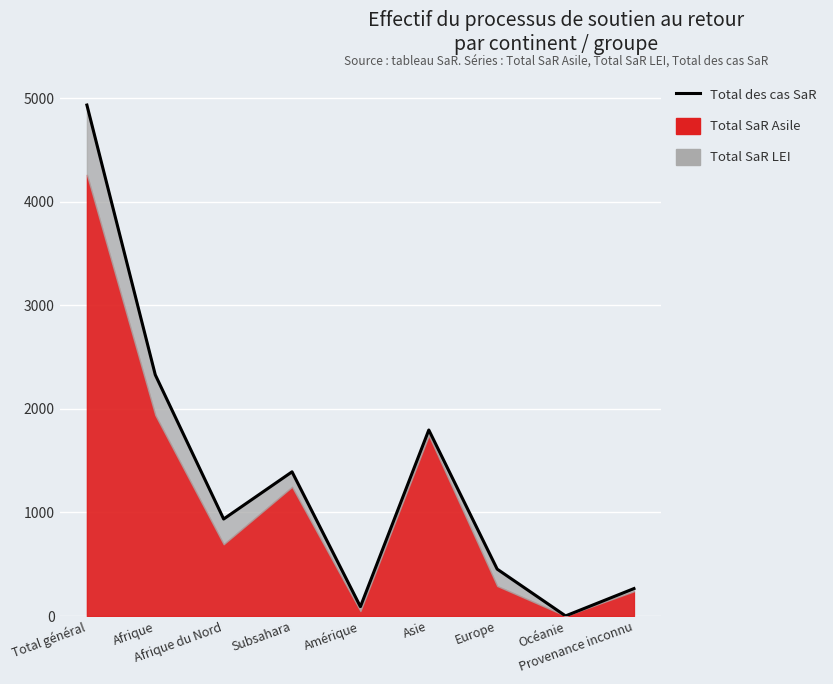

Where does the data first go above 937?

Total général